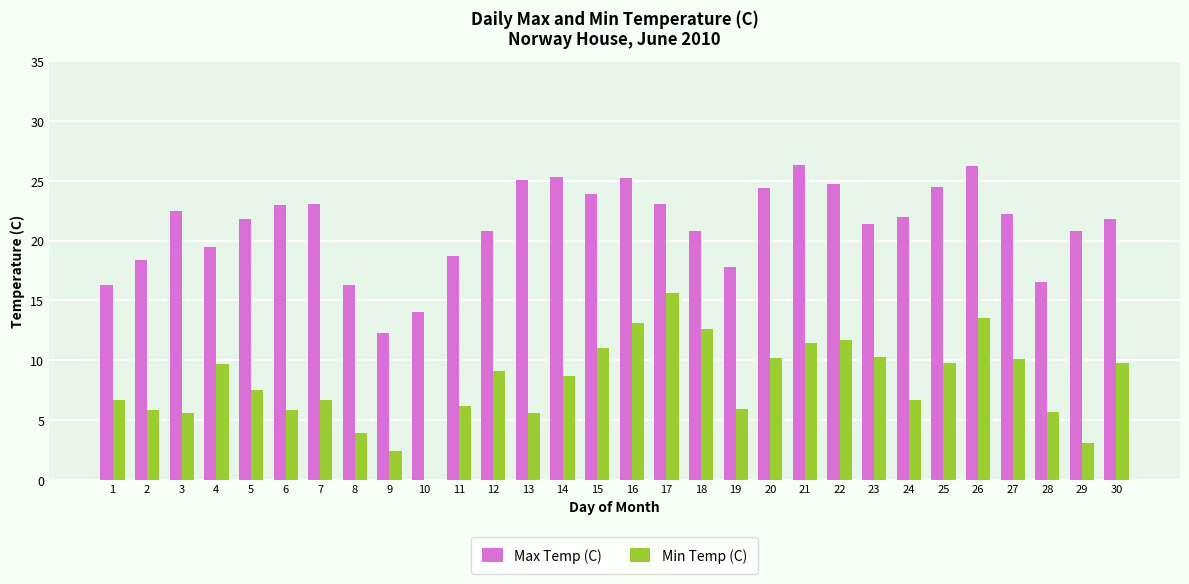

What is the total value across all series at 5?

29.3